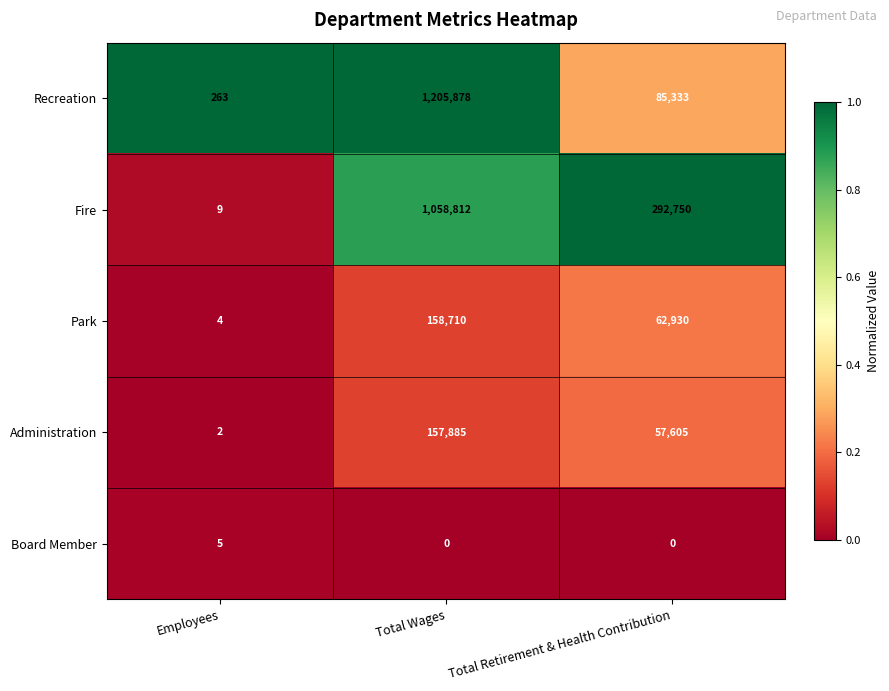

Reading left to right, extract all data points from this chart.

Recreation: 263	1205878	85333
Fire: 9	1058812	292750
Park: 4	158710	62930
Administration: 2	157885	57605
Board Member: 5	0	0